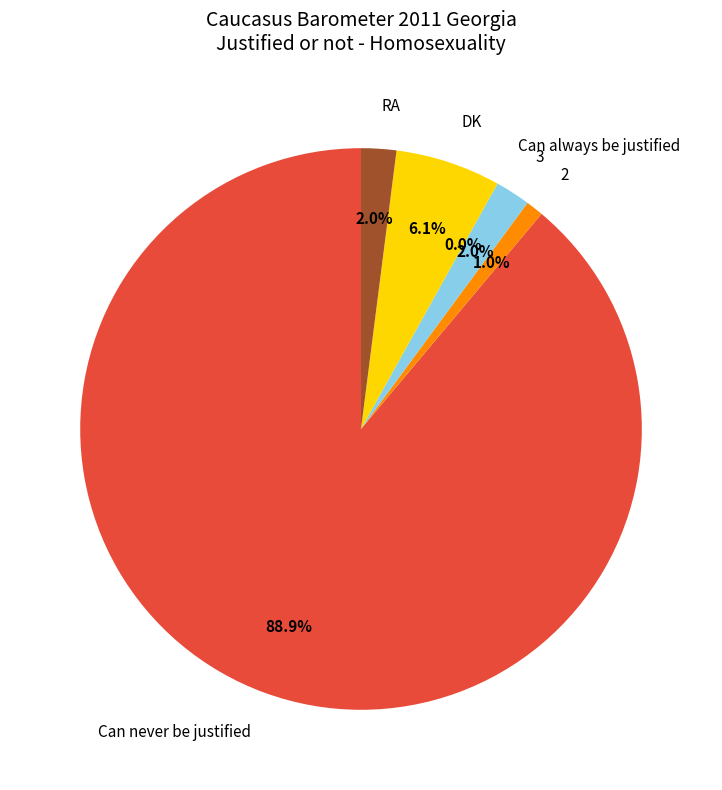

The 3 slice represents 16% of the pie. True or false?

False